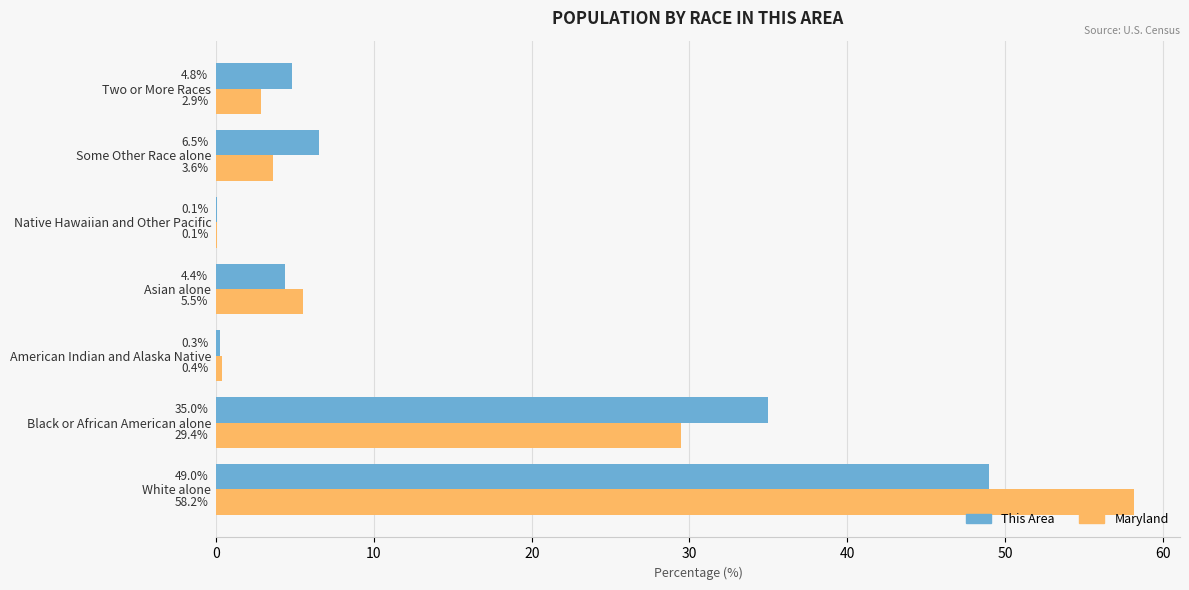

Between White alone and Black or African American alone, which series saw the biggest shift?

Maryland